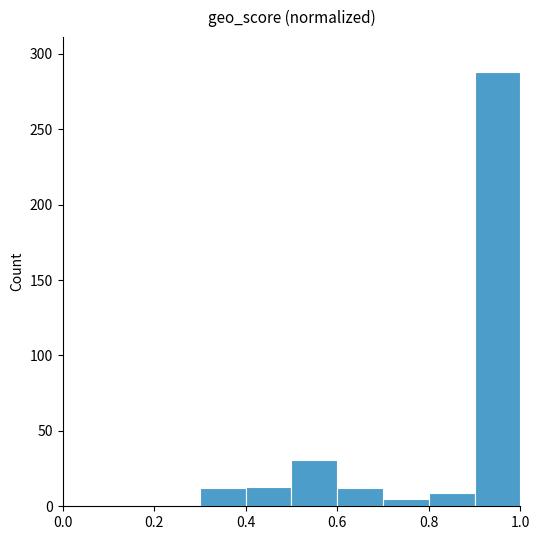

How tall is the bar that spans 0.8 to 0.9 on the x-axis? The values are not printed on the chart, so give them approximately, as read against the axis.

10